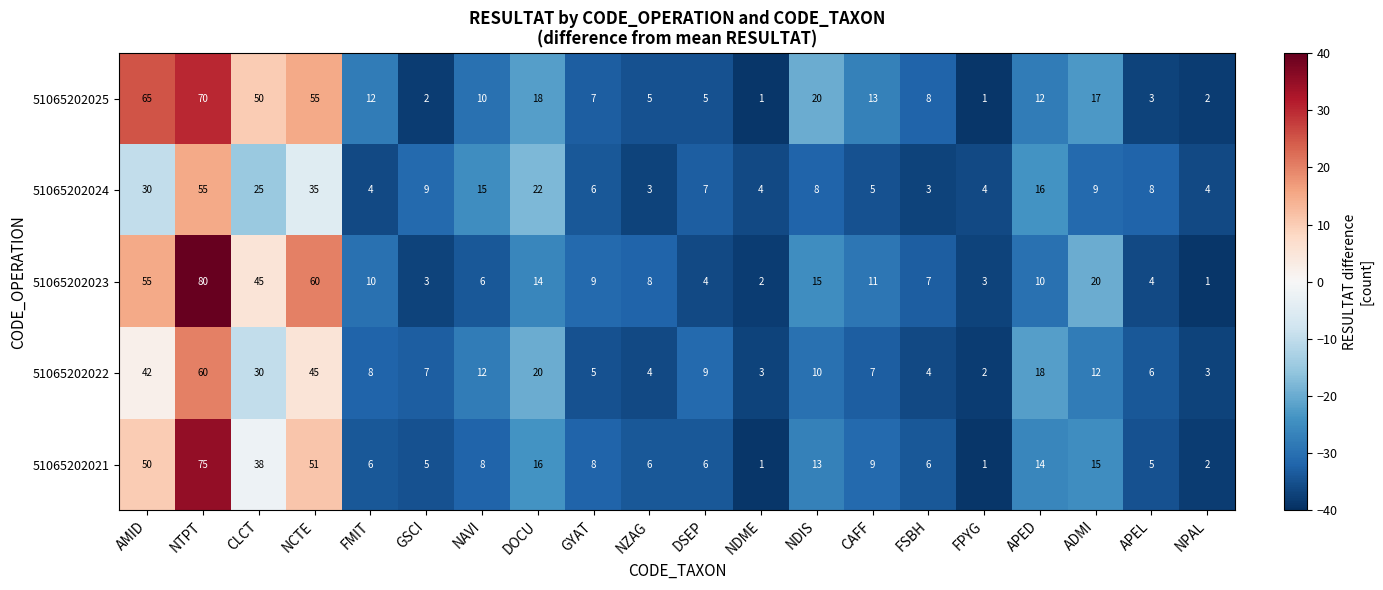

List the series in order of their peak value, lowest first.

51065202024, 51065202022, 51065202025, 51065202021, 51065202023